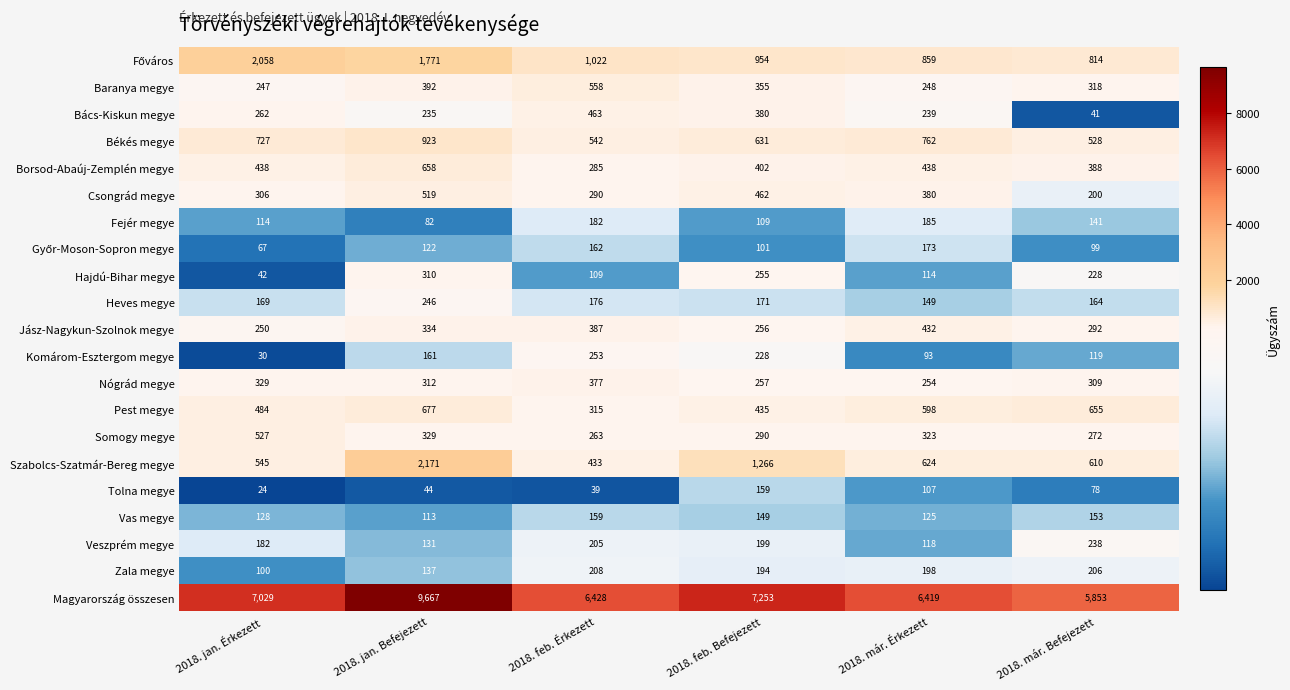

What is the sum of the Heves megye values at 2018. már. Érkezett and 2018. feb. Befejezett?

320